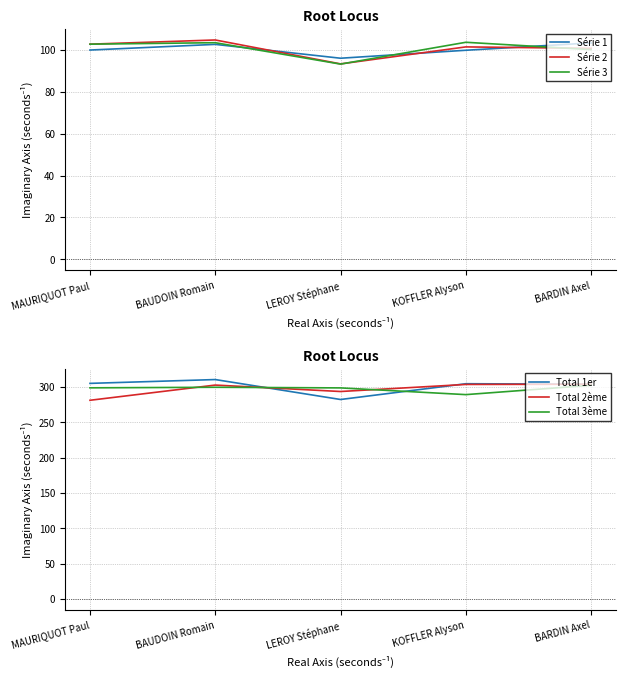

True or false: Total 1er has a value of 310.4 at BAUDOIN Romain.

True